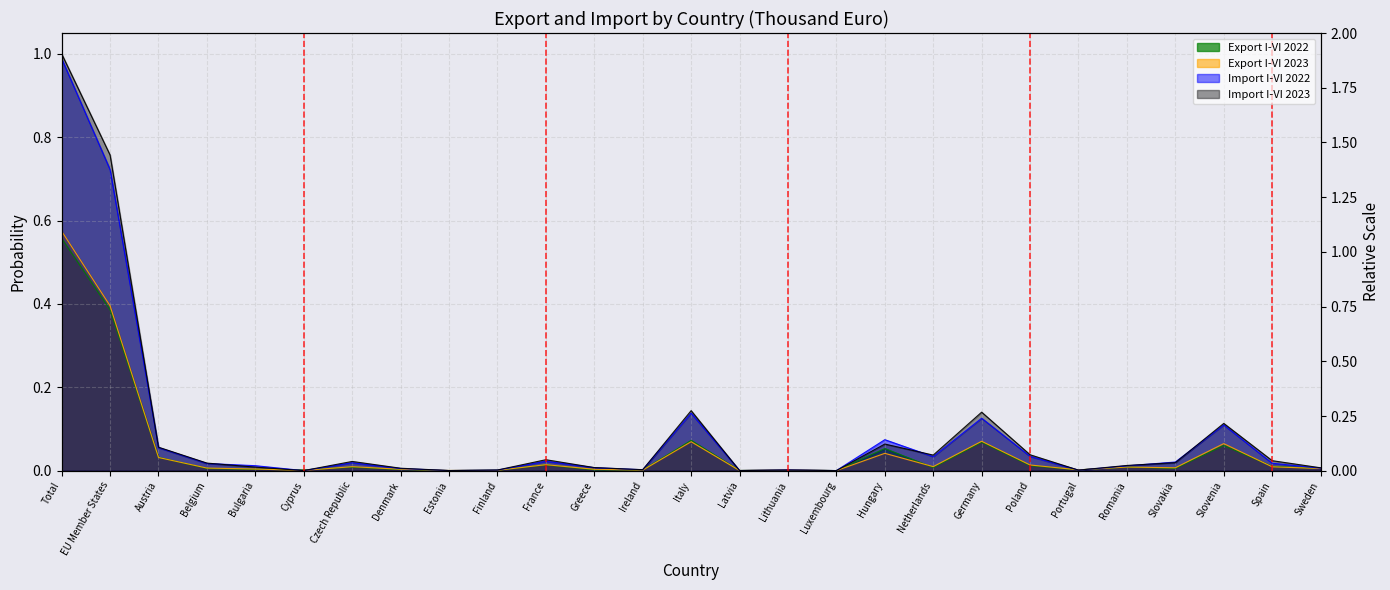

Does the chart display data point markers on the line(s)?

No